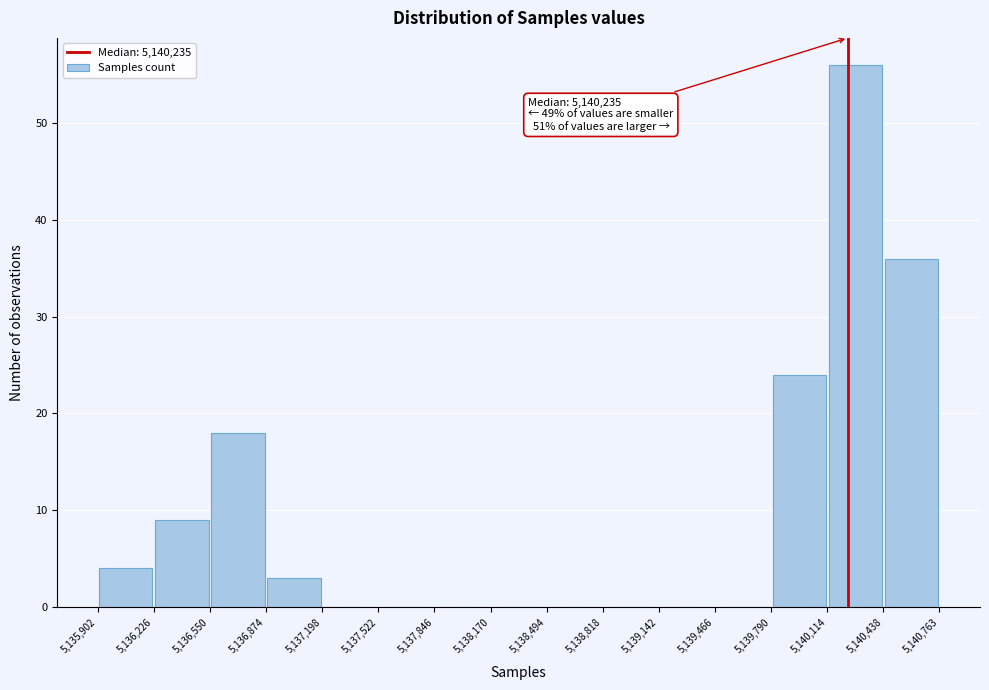

Which range on the x-axis has the tallest bar?

5,140,114 to 5,140,438